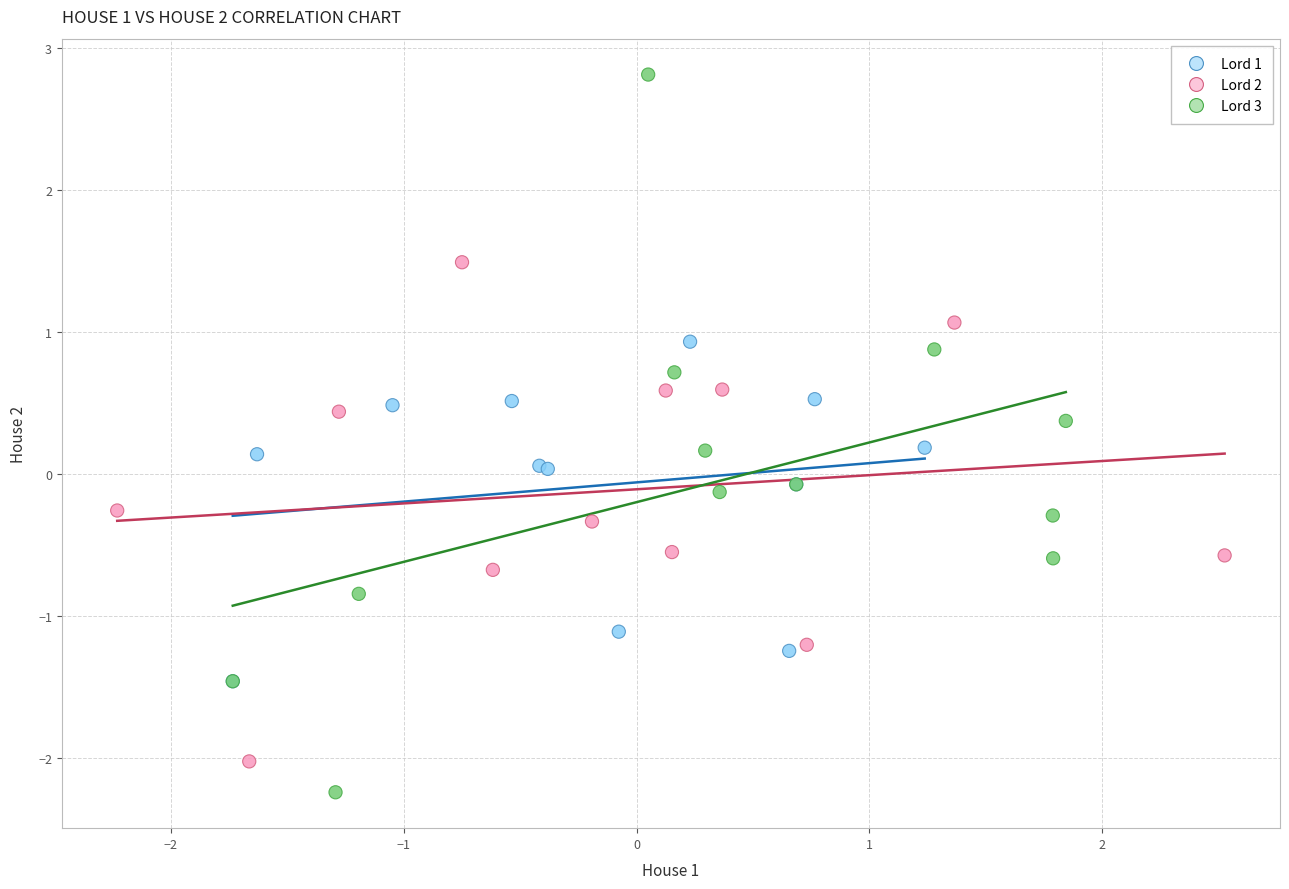

Which series contains the highest Y value?

Lord 3